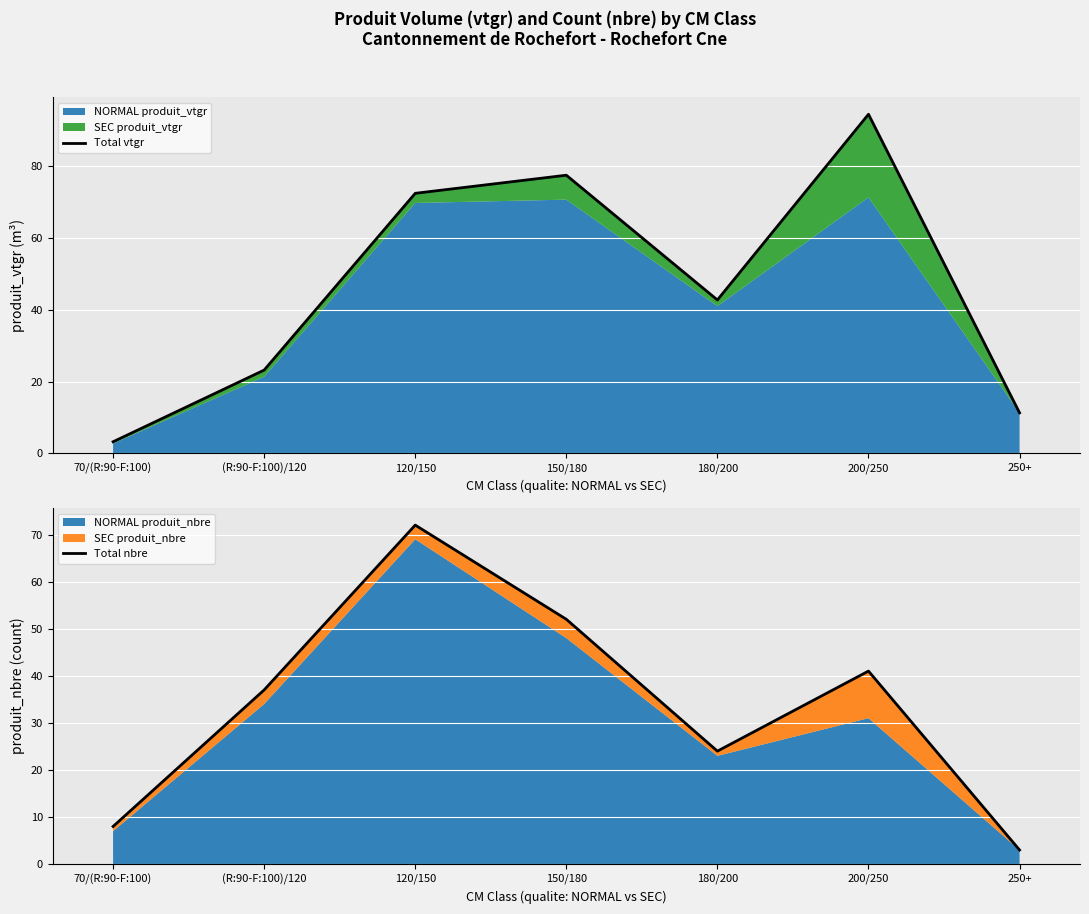

Reading left to right, what are all the values shown in this chart?

Total vtgr: 70/(R:90-F:100)=3.2	(R:90-F:100)/120=23.2	120/150=72.5	150/180=77.5	180/200=42.7	200/250=94.5	250+=11.3
Total nbre: 70/(R:90-F:100)=8.0	(R:90-F:100)/120=37.0	120/150=72.0	150/180=52.0	180/200=24.0	200/250=41.0	250+=3.0